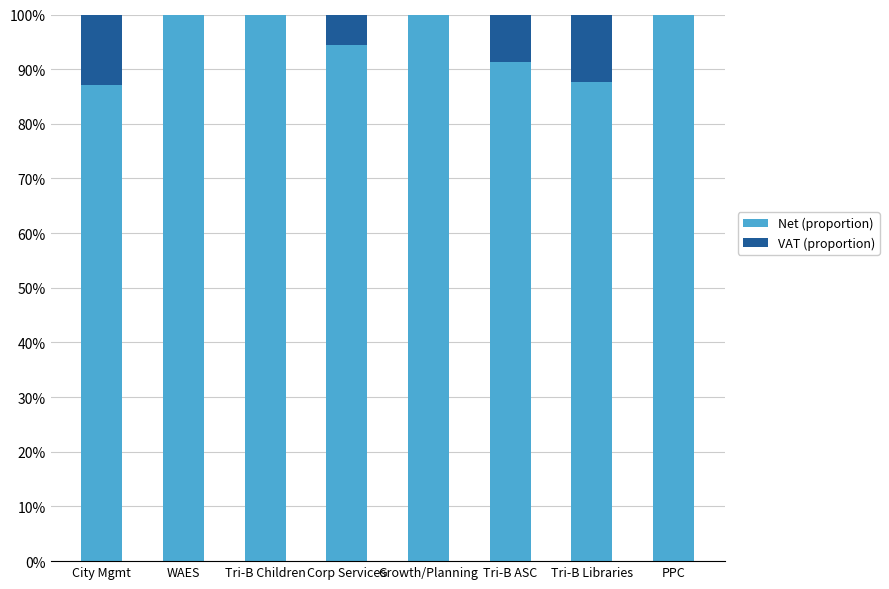

What is the total value across all series at Tri-B ASC?

100.0